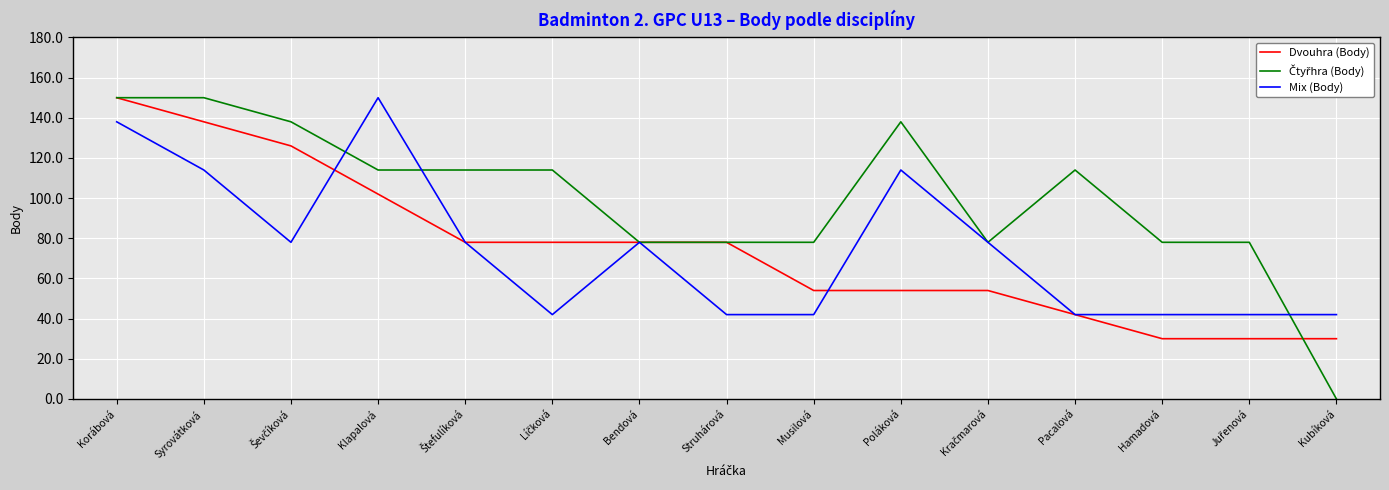

What position from the right is Korábová?

15